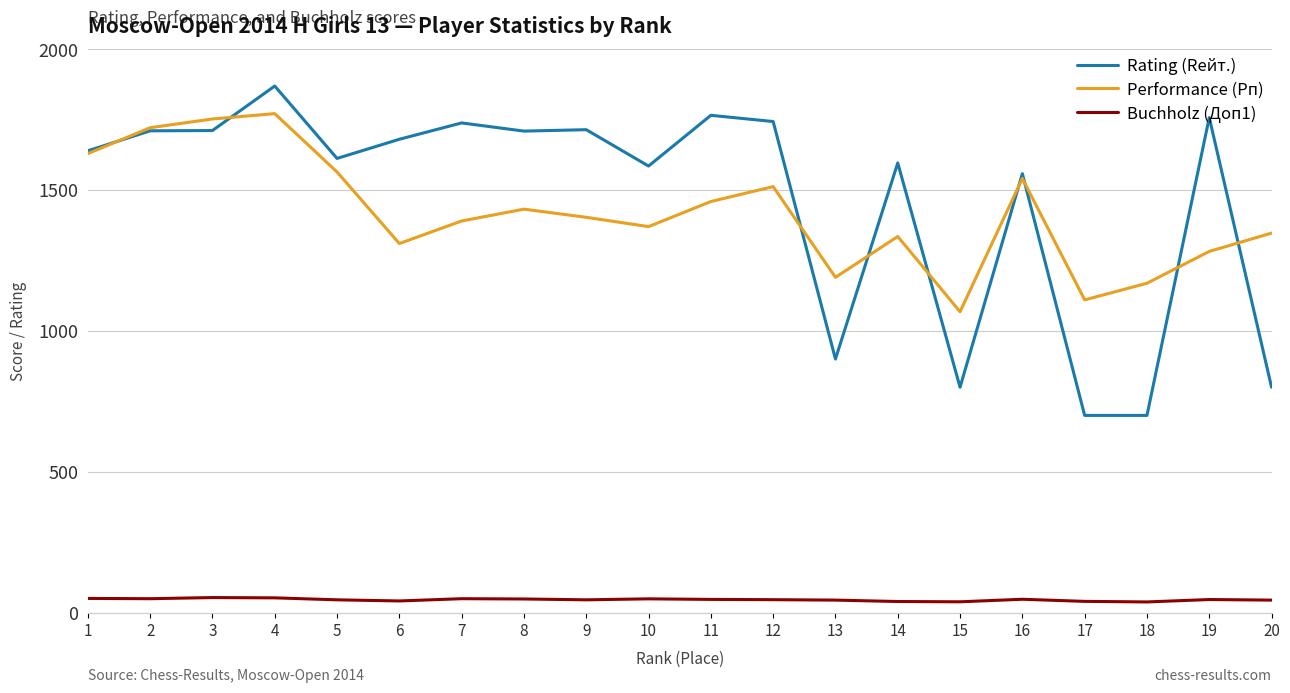

What are all the series names shown in the legend?

Rating (Rейт.), Performance (Рп), Buchholz (Доп1)